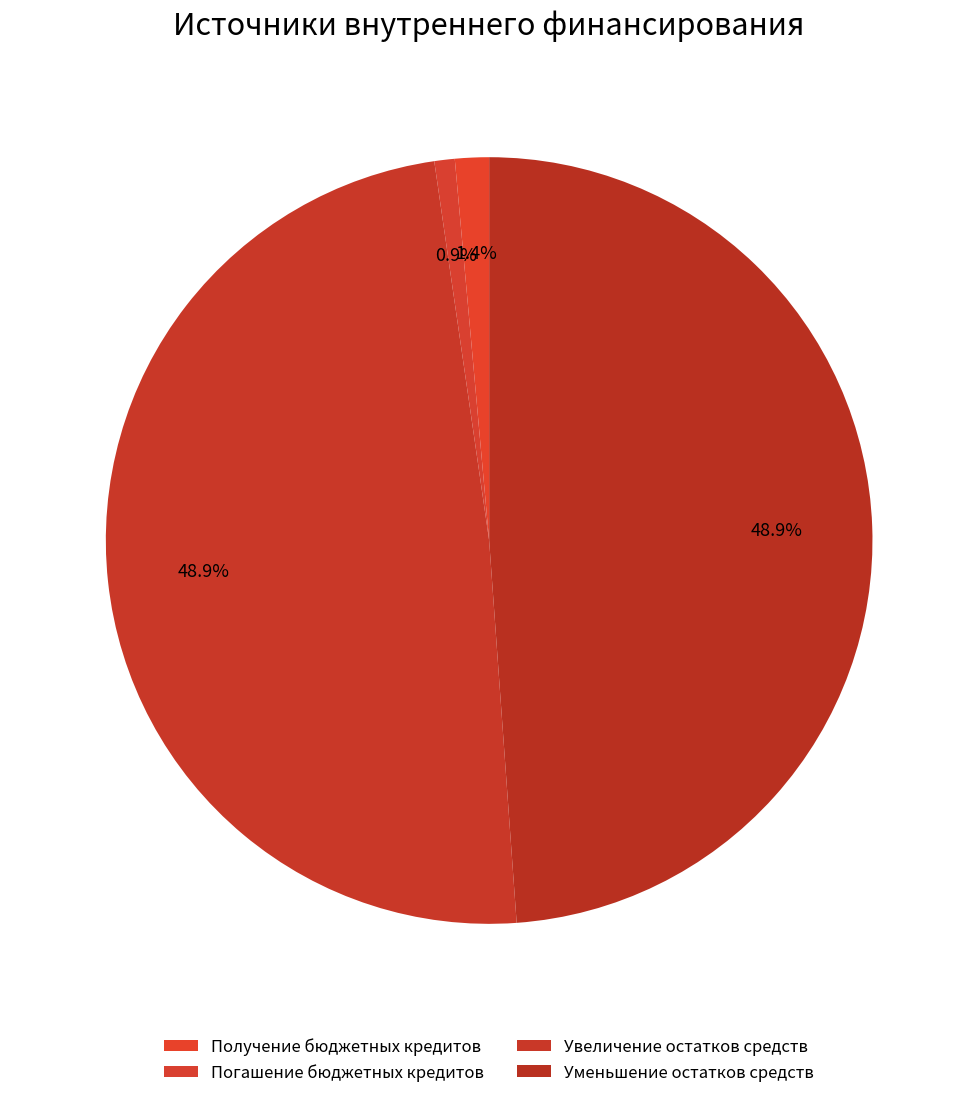

Count the number of slices in the pie.

4